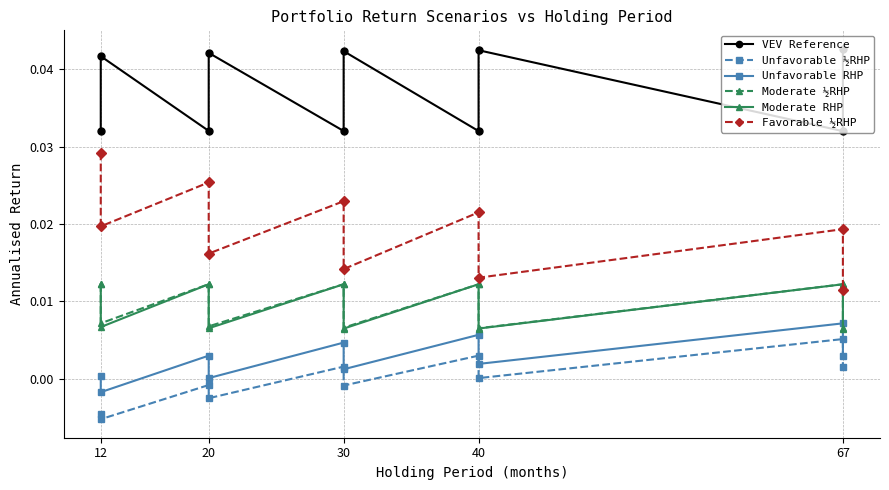

True or false: Unfavorable ½RHP and Moderate RHP cross at least once.

False